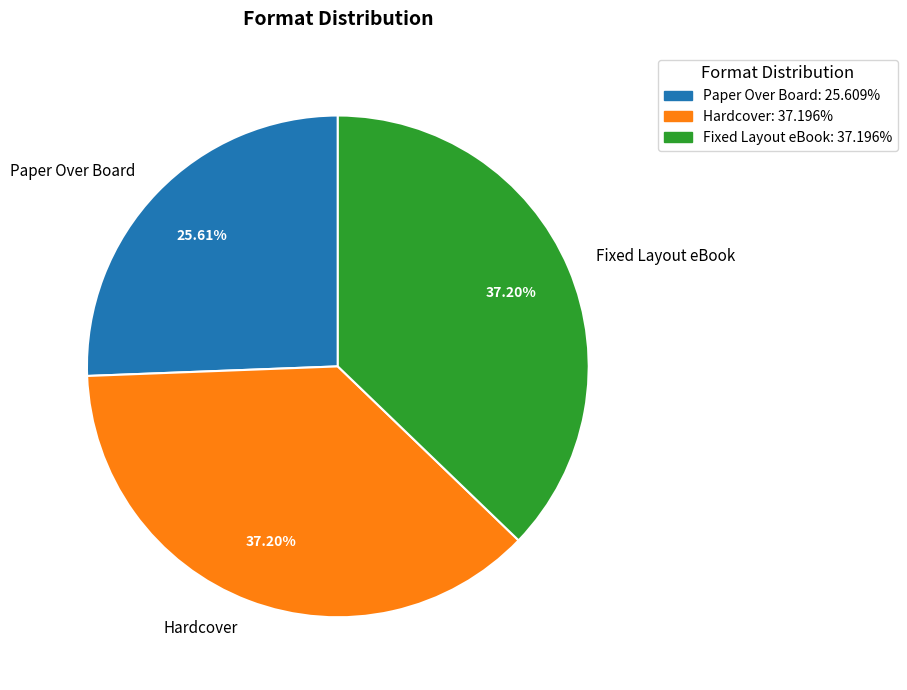

Which slice is the smallest?

Paper Over Board